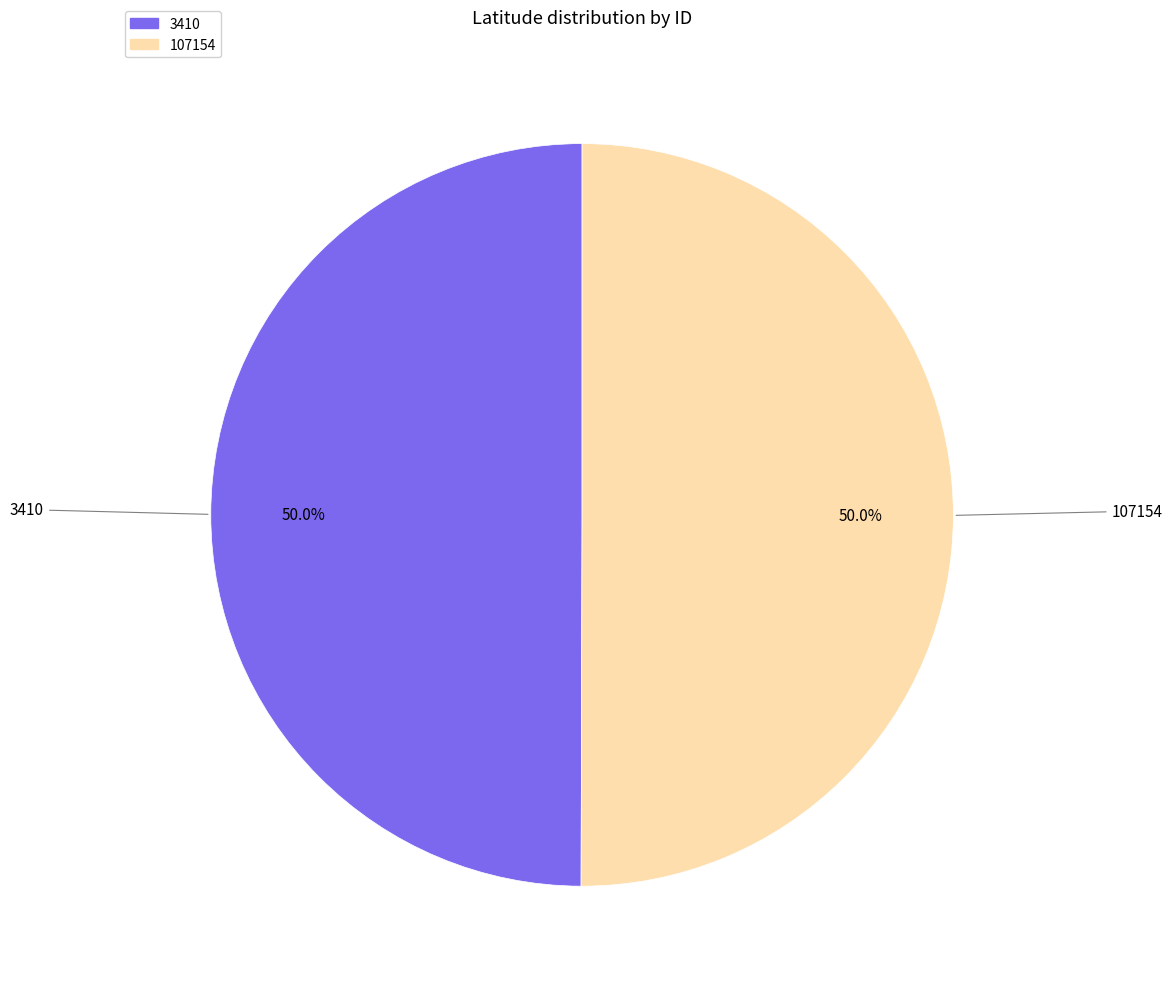

The 107154 slice represents 61% of the pie. True or false?

False